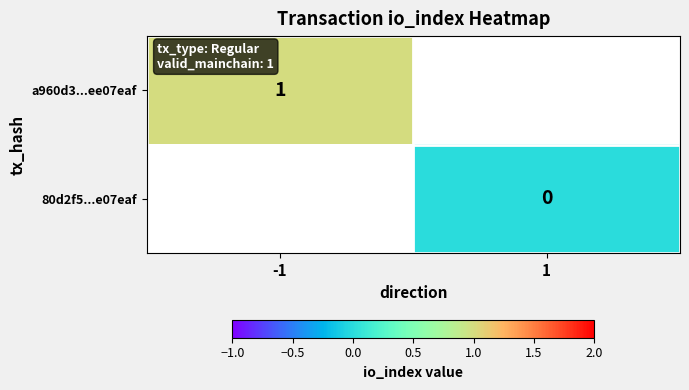

True or false: a960d3...ee07eaf has a value of 0 at -1.

False